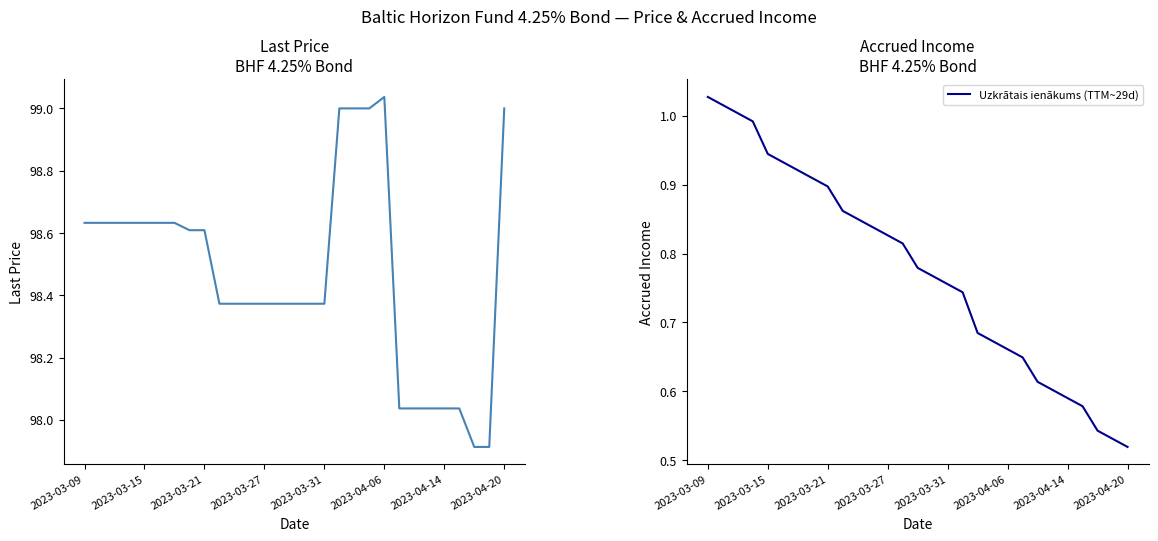

What is the average value of the Uzkrātais ienākums (TTM~29d) series?

0.8